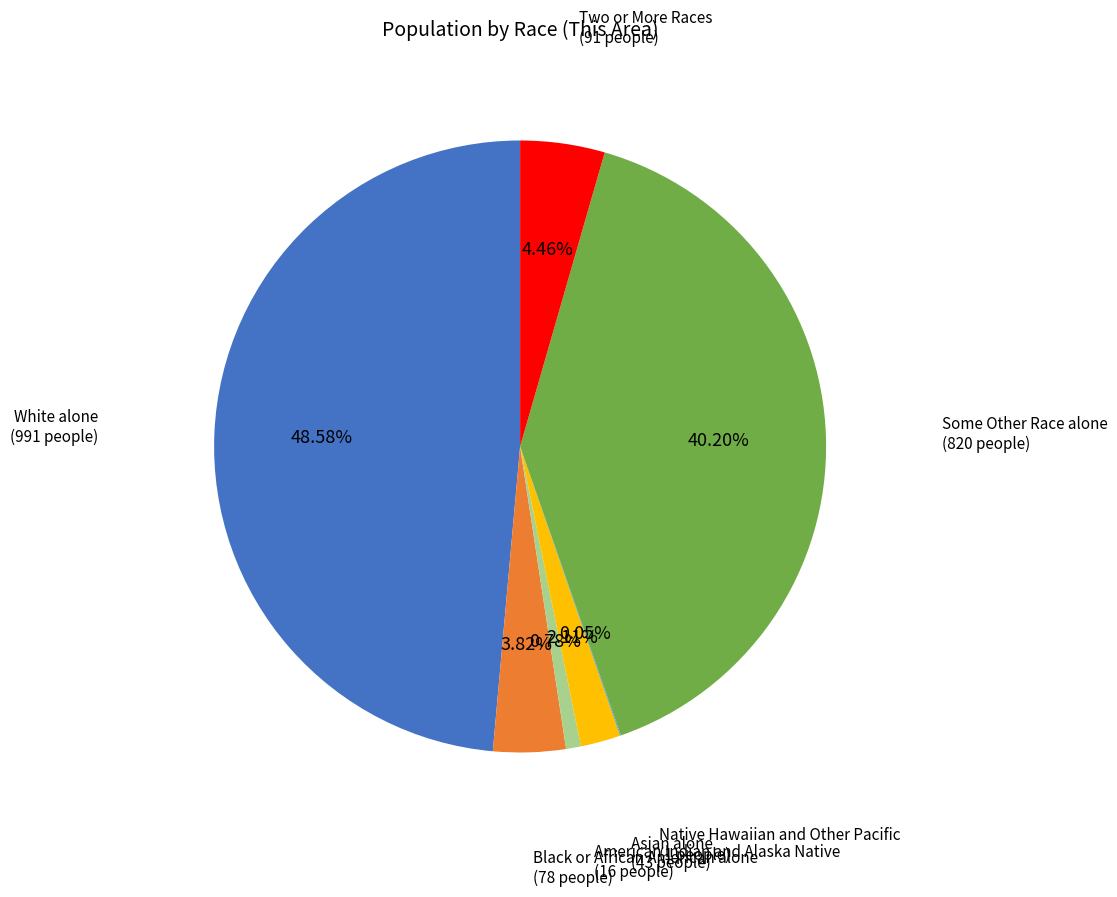

Is there any slice that represents more than half of the pie?

No